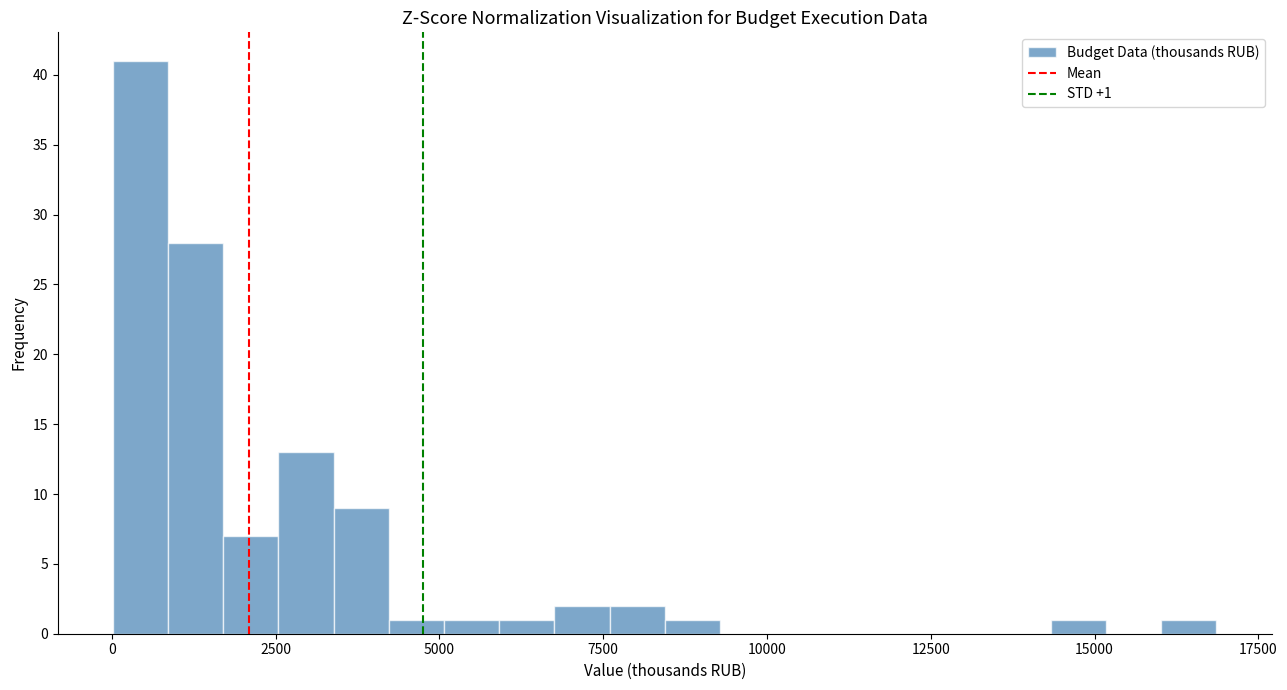

Read against the x-axis, roughly where is the centre of the tallest bar?

500